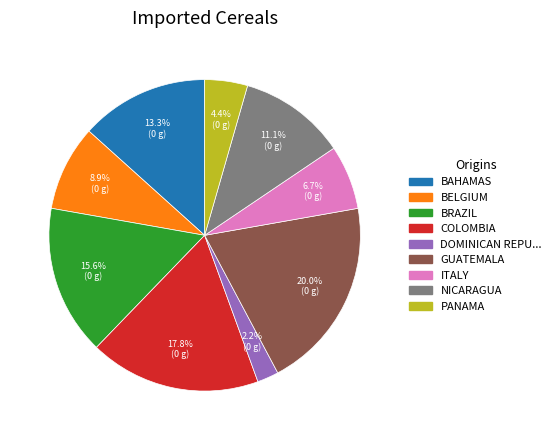

Which has a higher value, BRAZIL or DOMINICAN REPU...?

BRAZIL